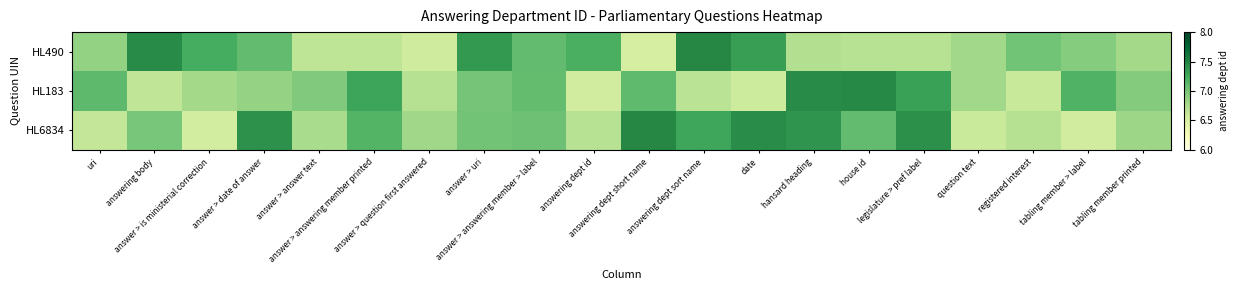

What is the smallest value displayed?

6.5